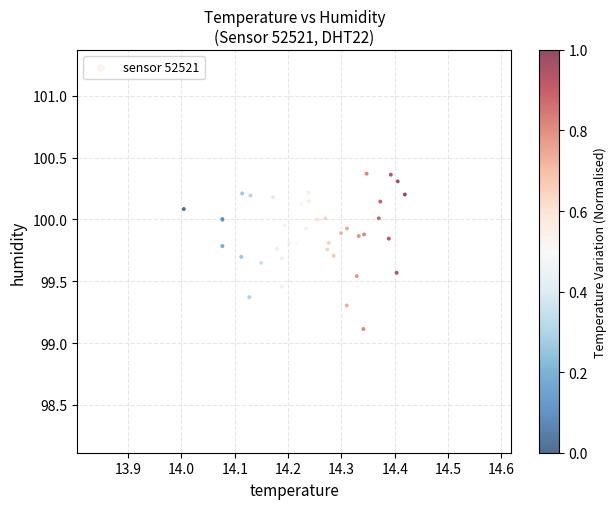

What Y value in the scatter plot is closest to 99?

99.1